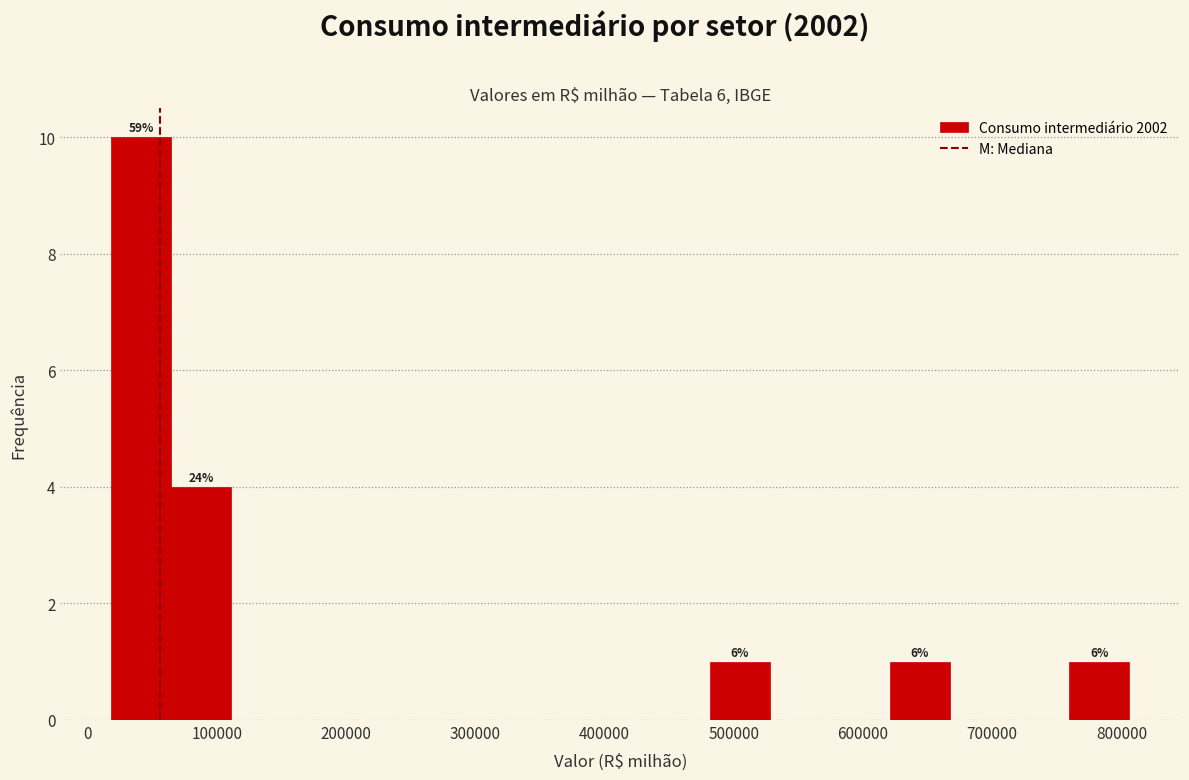

Over which range of the x-axis is the bar tallest?

20000 to 60000